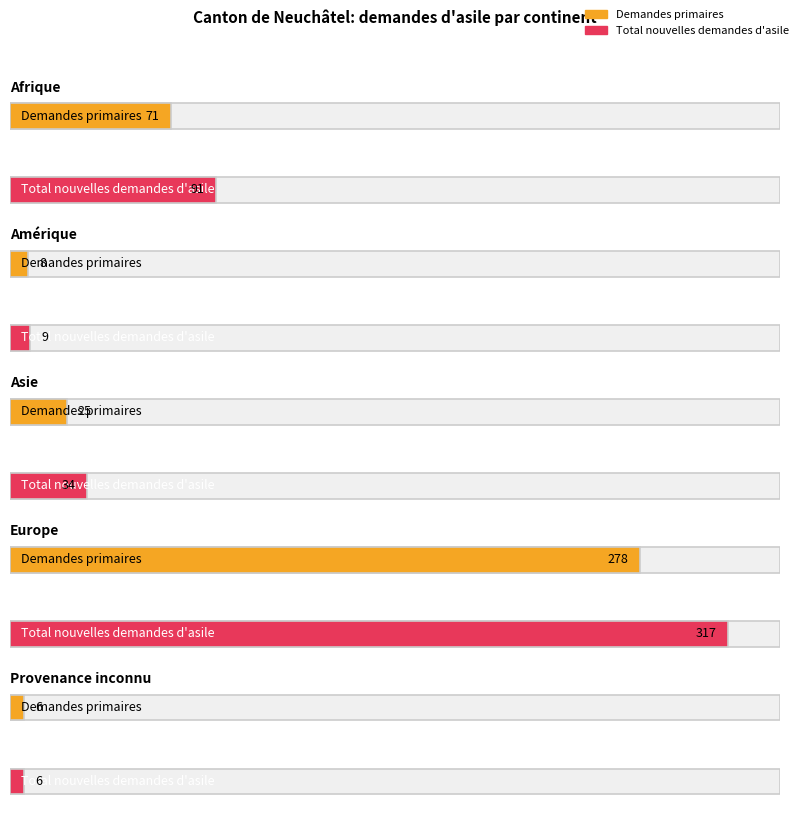

What are all the series names shown in the legend?

Demandes primaires, Total nouvelles demandes d'asile